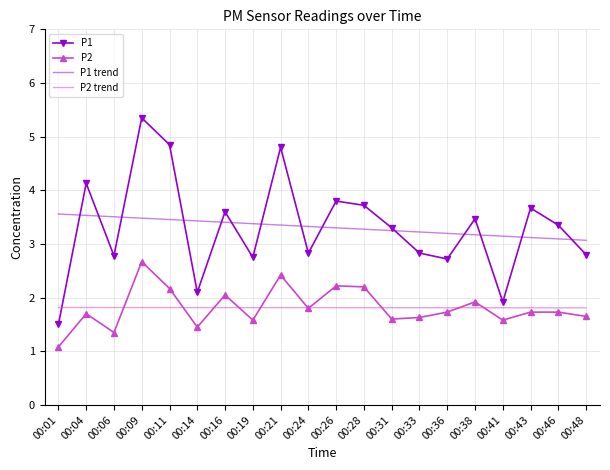

What is the average value of the P1 series?

3.3